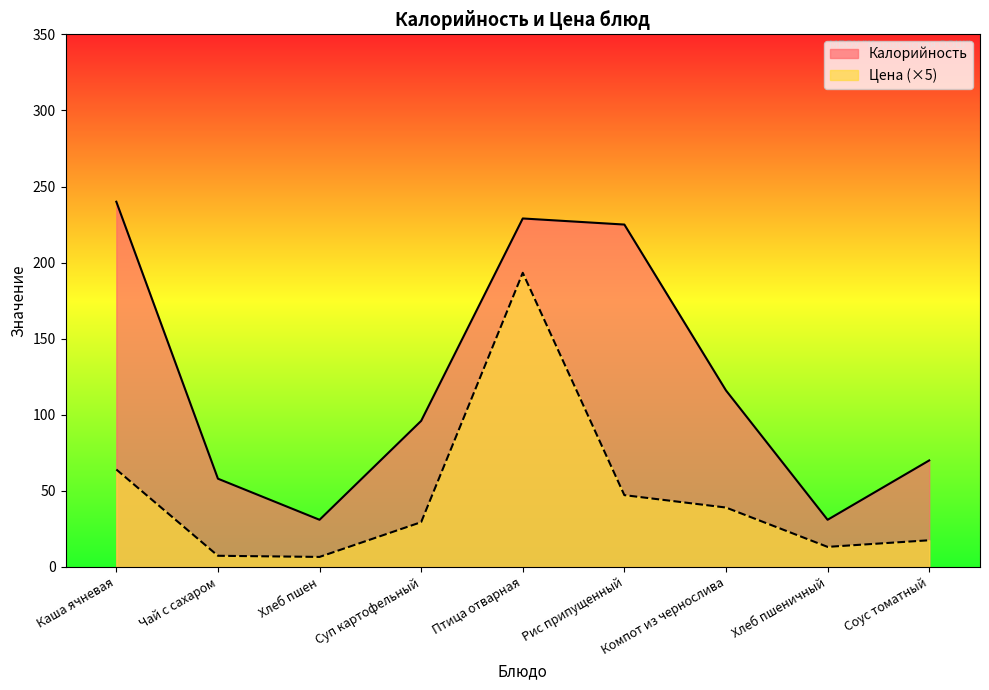

What is the average value of the Цена series?

46.4